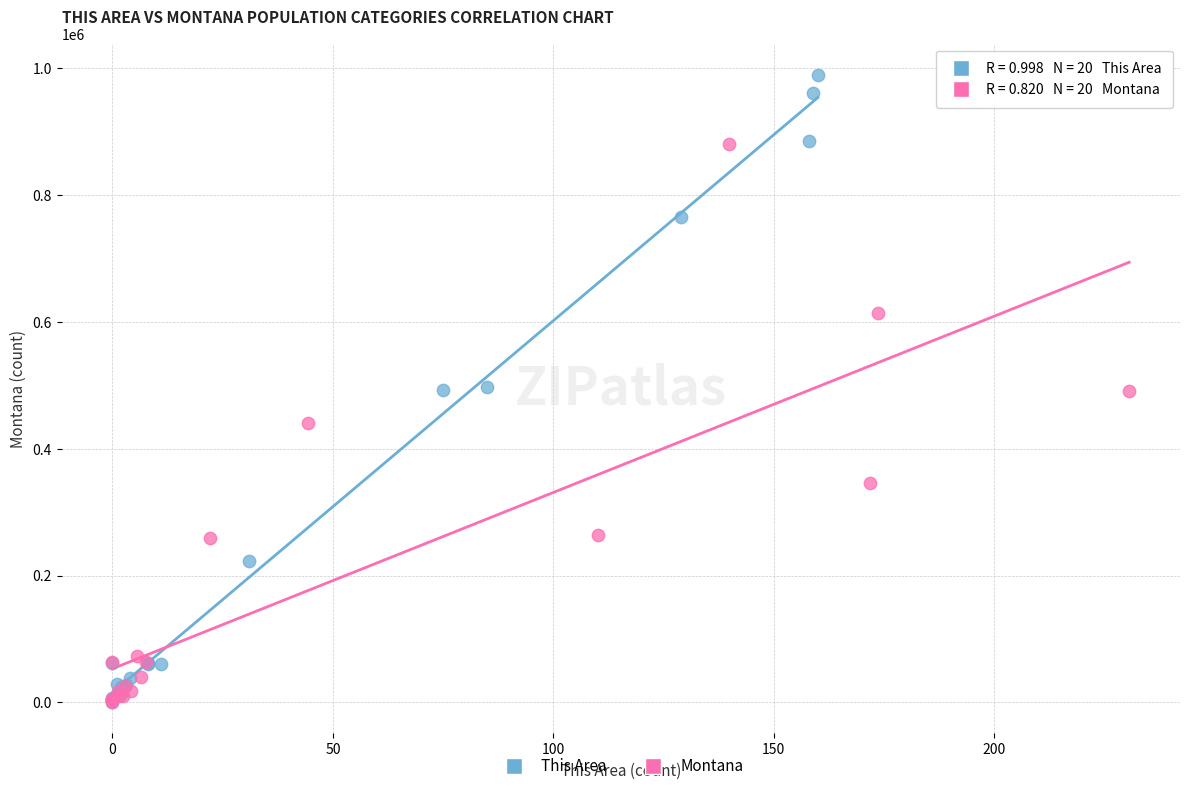

Which series has the widest spread of Y values?

This Area